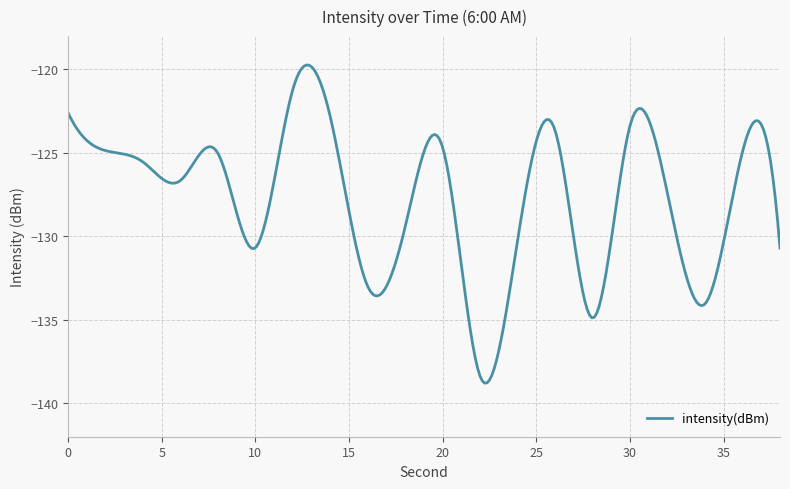

What is the smallest value displayed?

-138.8